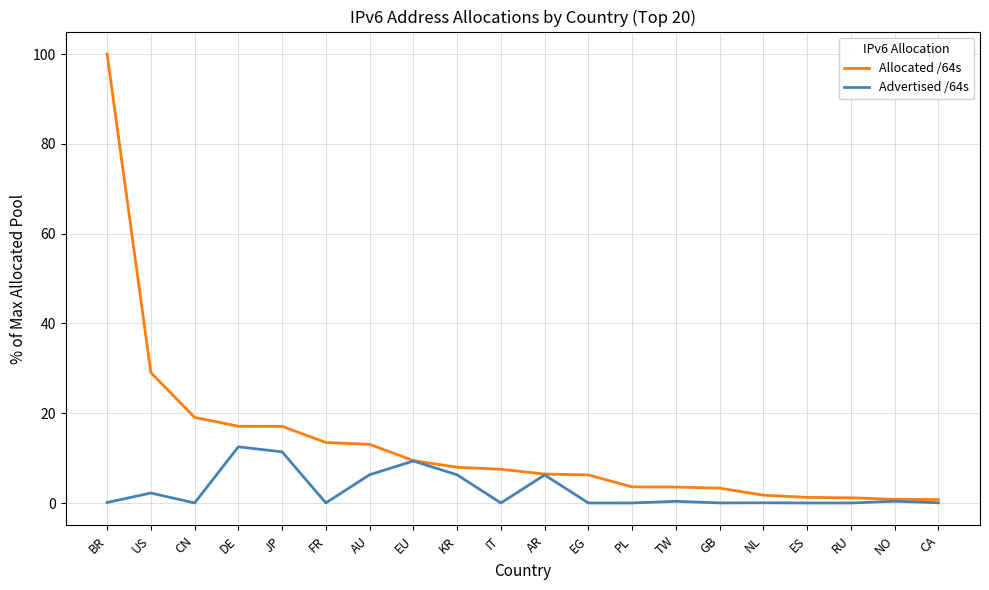

Between FR and CA, which series saw the biggest shift?

Allocated /64s